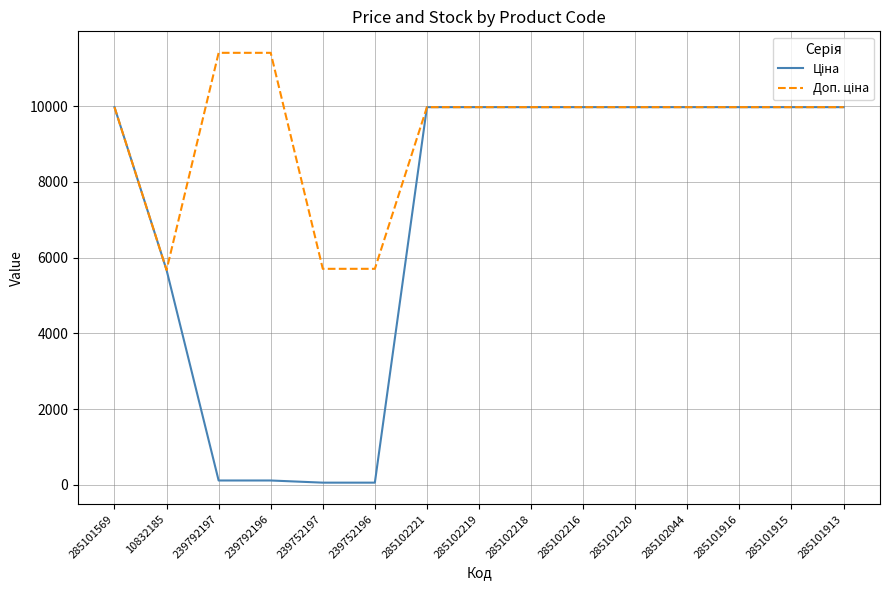

What is the total value across all series at 10832185?

11347.6